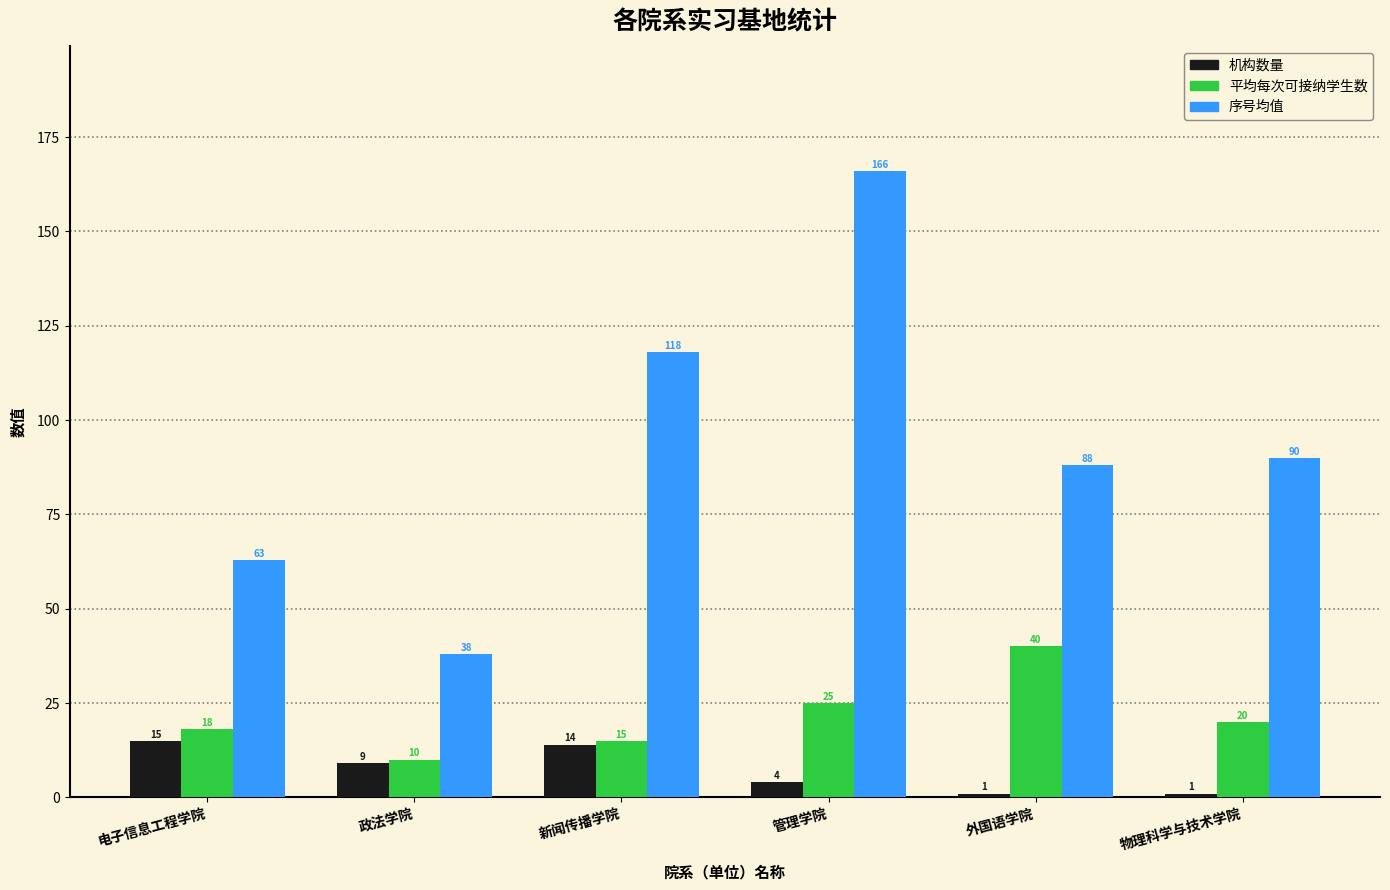

Is the value of 机构数量 at 新闻传播学院 greater than the value of 序号均值 at 物理科学与技术学院?

No